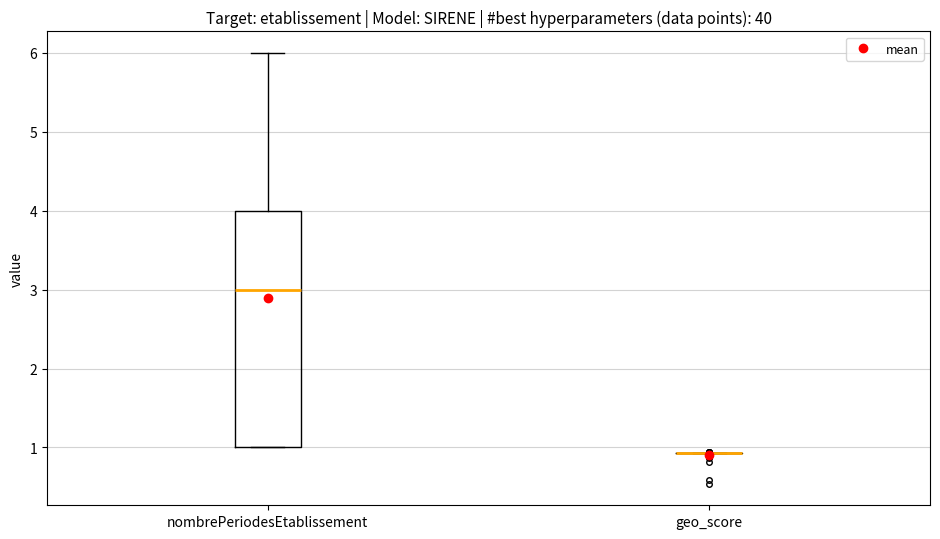

Reading left to right, transcribe this box plot: for each box, give where its median line is, the range the box spans, and where its two whiskers end, as read against the y-axis. The values are not printed on the chart, so give them approximately, as read against the axis.

nombrePeriodesEtablissement: median 3.0, box 1.0 to 4.0, whiskers 1.0 to 6.0
geo_score: box collapsed to a line at 0.9, whiskers 0.9 to 0.9